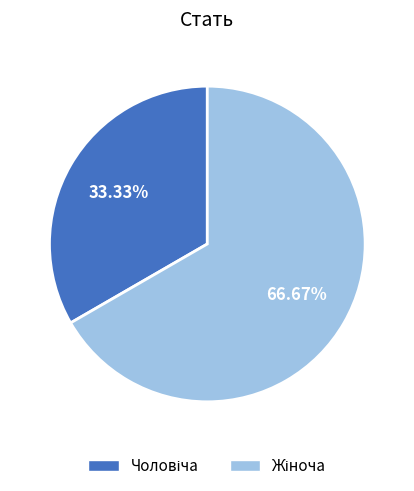

Does any single category account for the majority?

Yes